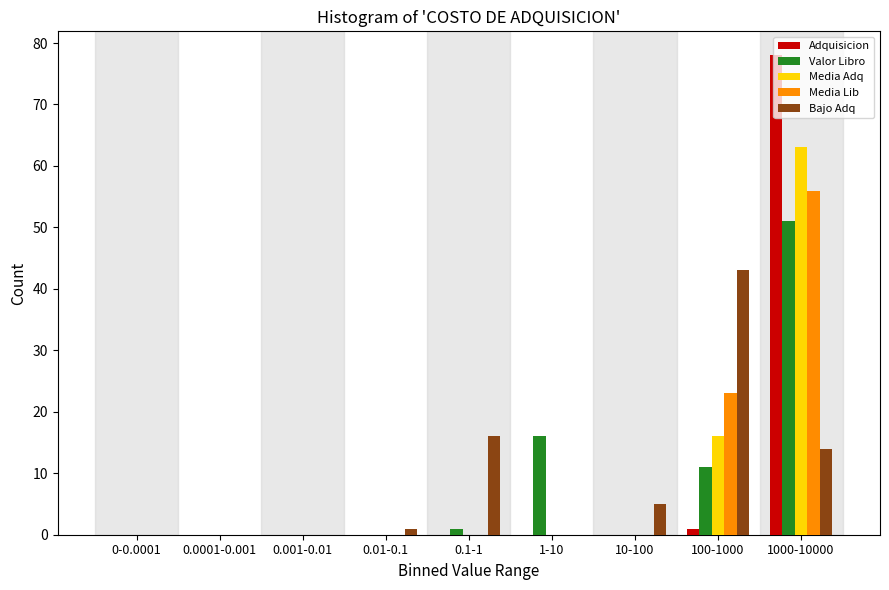

Is it true that Bajo Adq equals 8 at 1000-10000?

False